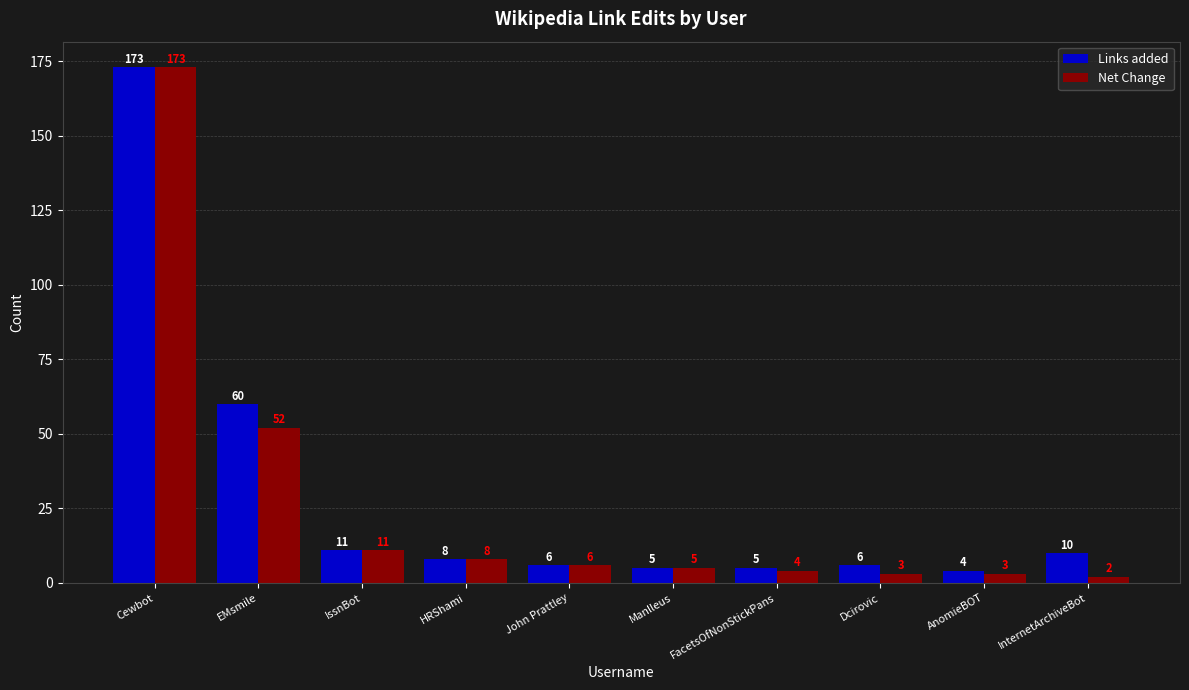

How many data points in Links added are less than 8?

5